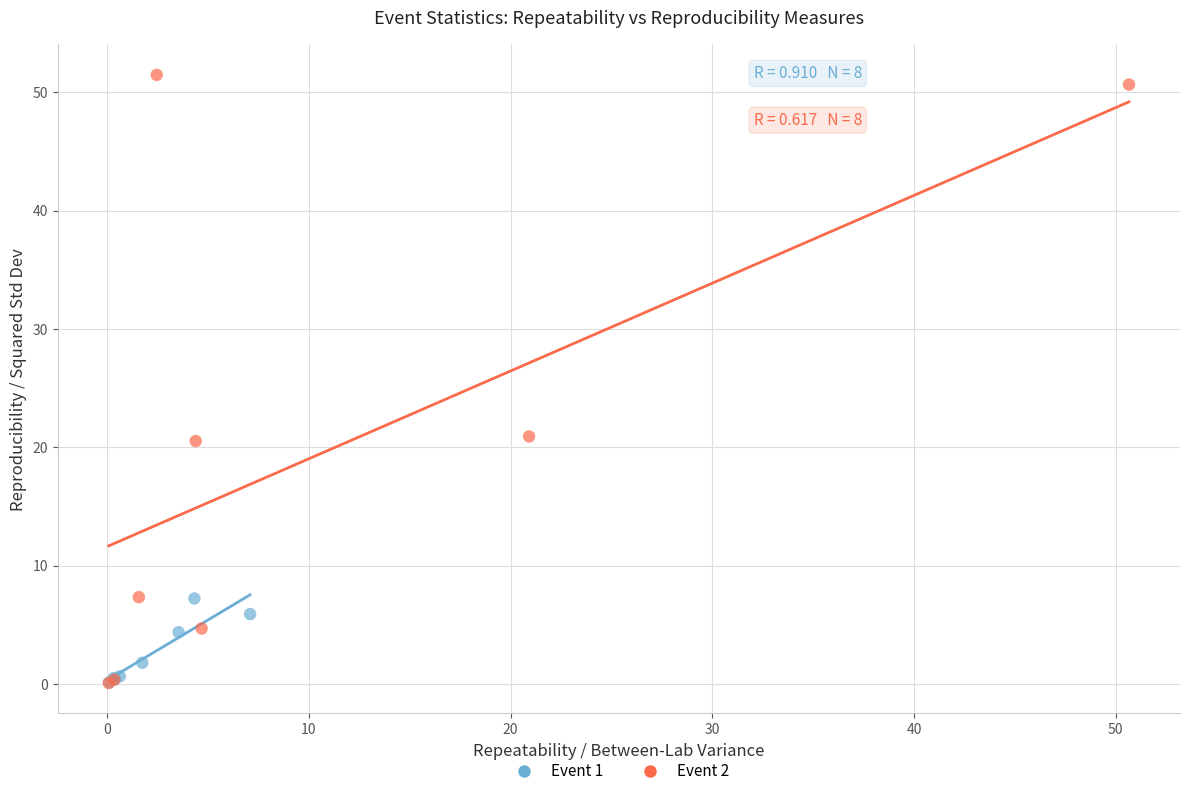

Which series has the widest spread of Y values?

Event 2